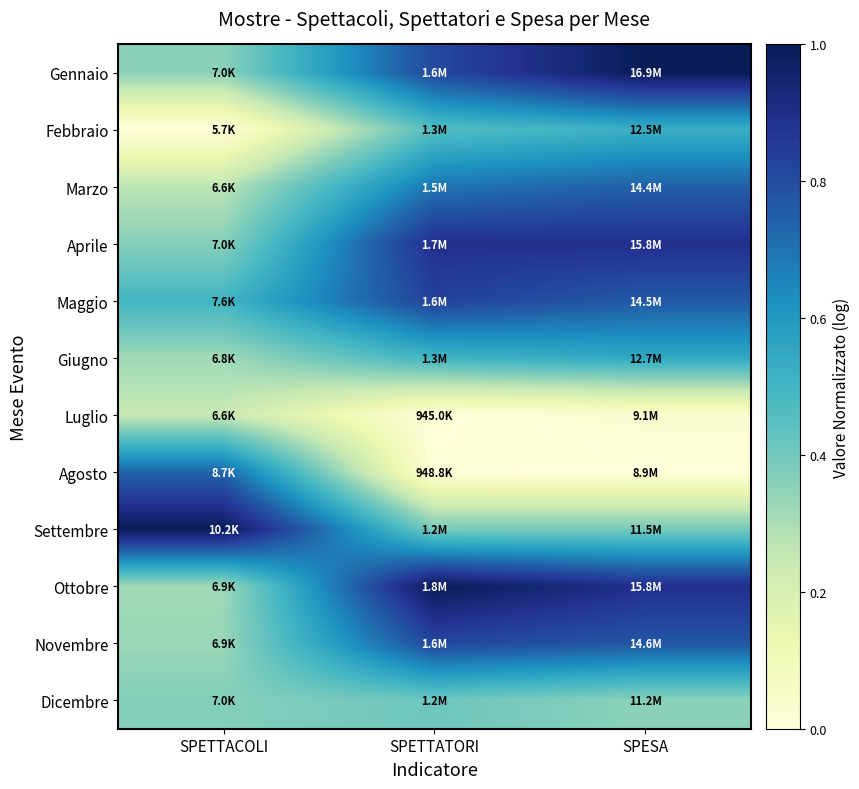

At which category does the chart reach its peak across all series?

SPESA